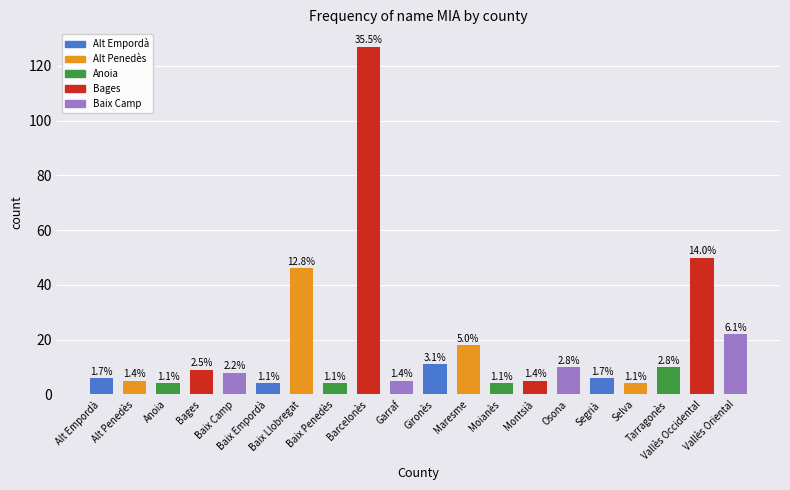

List the labels in order of value, largest first.

Barcelonès, Vallès Occidental, Baix Llobregat, Vallès Oriental, Maresme, Gironès, Osona, Tarragonès, Bages, Baix Camp, Alt Empordà, Segrià, Alt Penedès, Garraf, Montsià, Anoia, Baix Empordà, Baix Penedès, Moianès, Selva